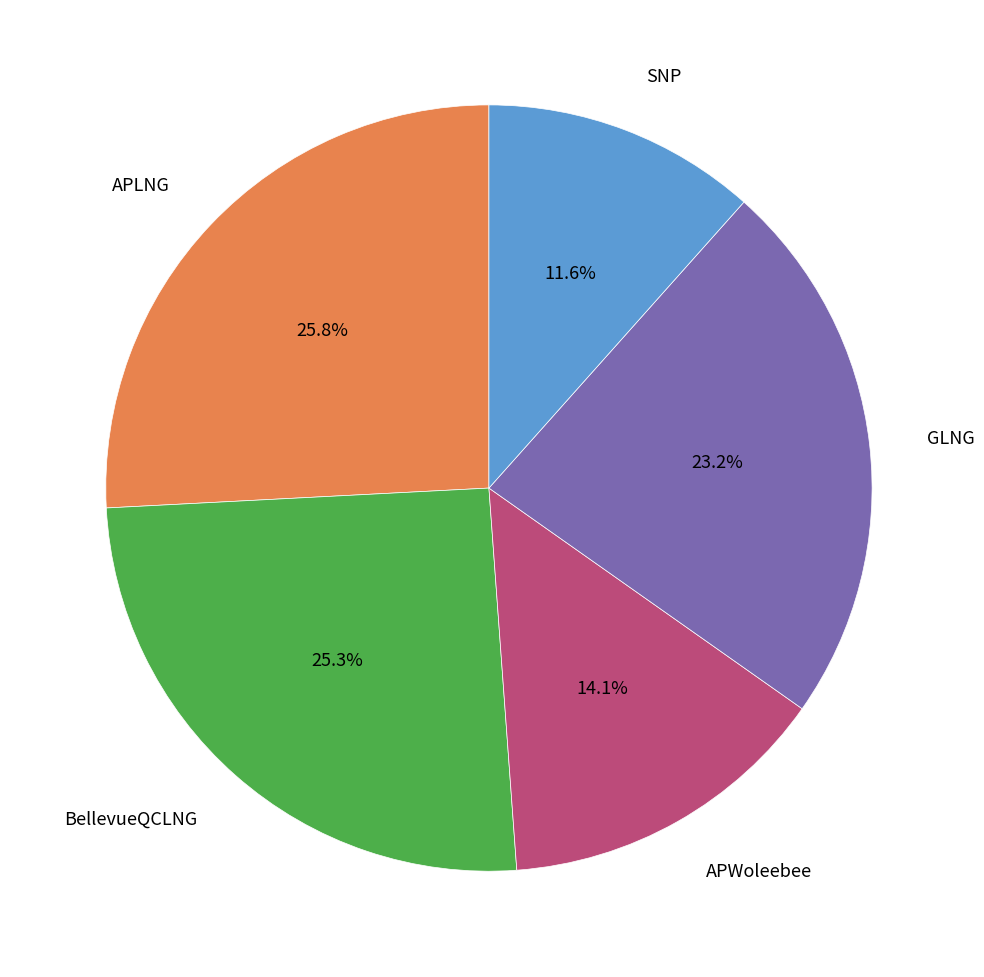

Is there any slice that represents more than half of the pie?

No